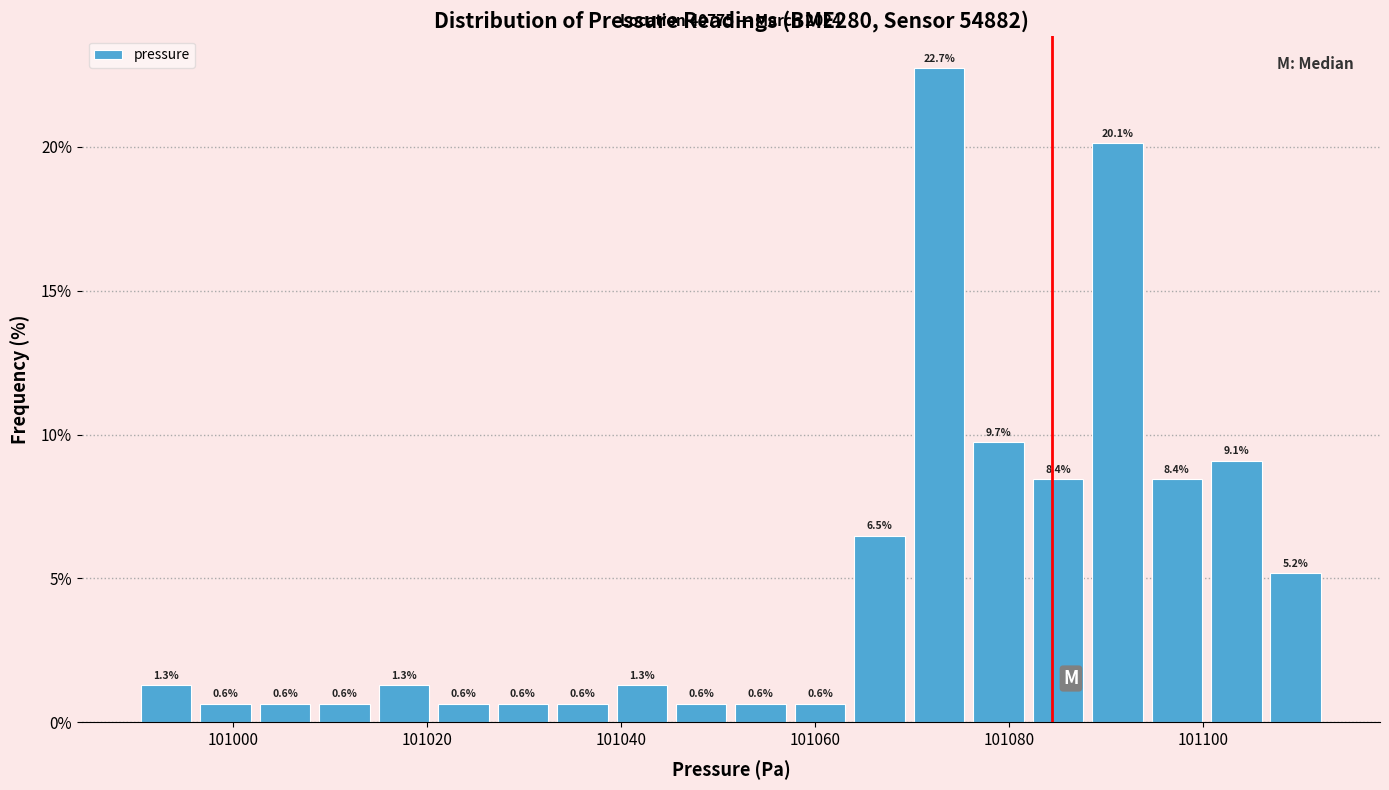

Read against the x-axis, roughly where is the centre of the tallest bar?

101072